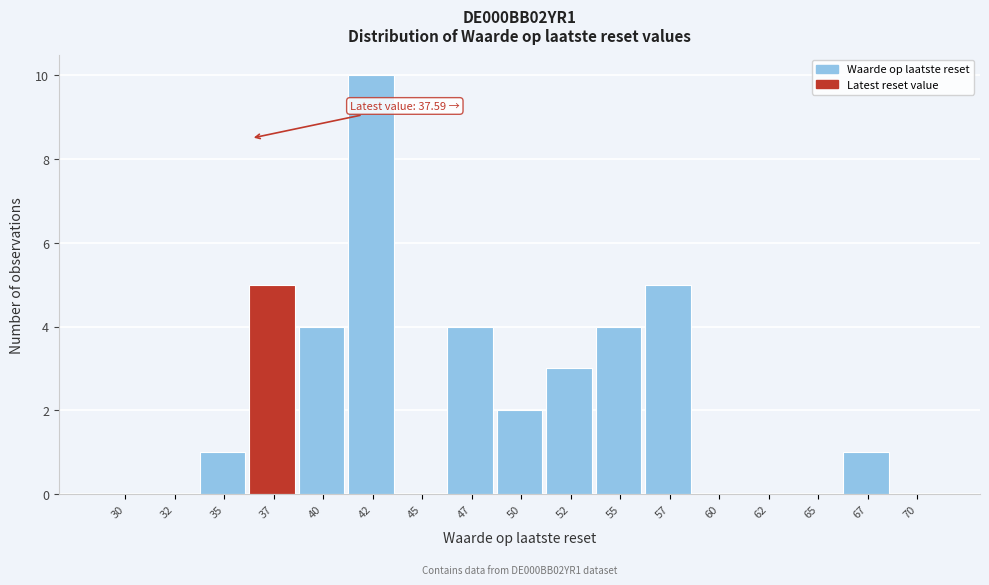

Reading right to left, extract all data points from this chart.

70=0	67=1	65=0	62=0	60=0	57=5	55=4	52=3	50=2	47=4	45=0	42=10	40=4	37=5	35=1	32=0	30=0